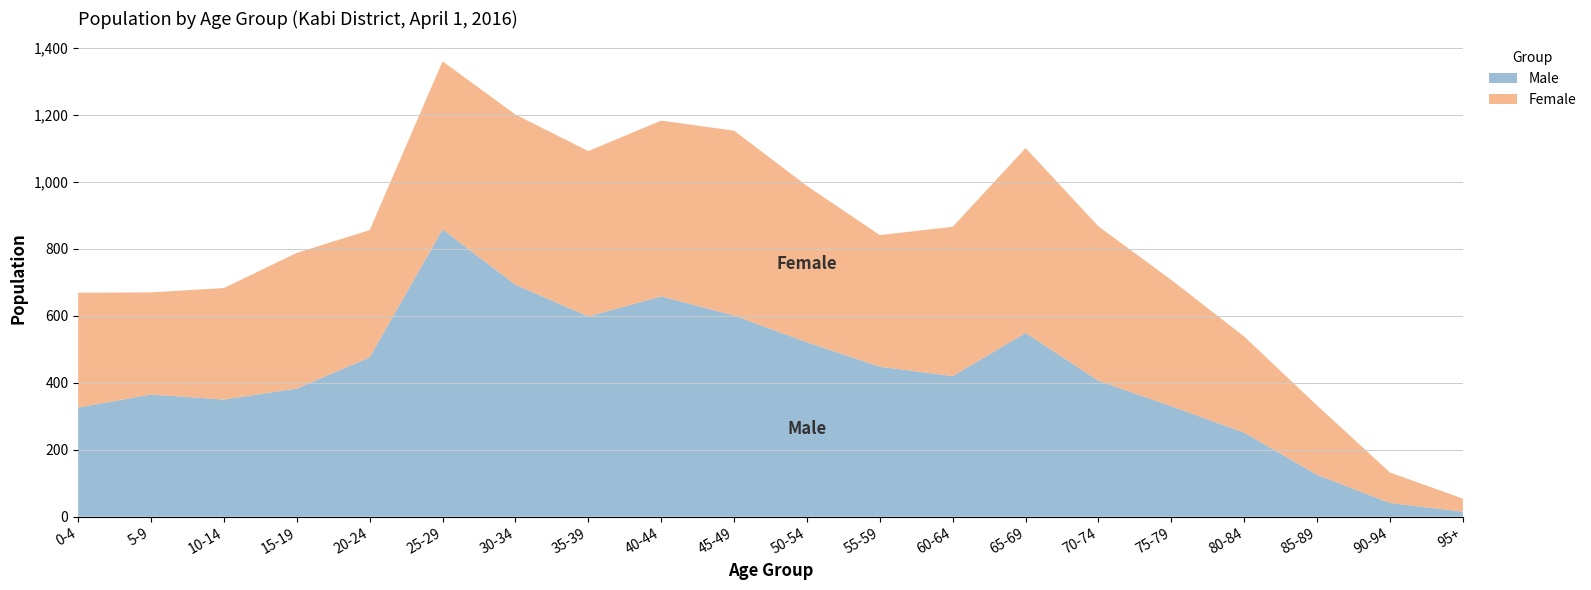

Reading left to right, transcribe all the data shown in this chart.

Male: 326	365	350	383	476	858	693	598	658	601	521	448	420	549	406	330	251	125	41	15
Female: 343	305	333	405	380	502	508	494	525	552	467	393	446	552	461	377	287	207	91	39